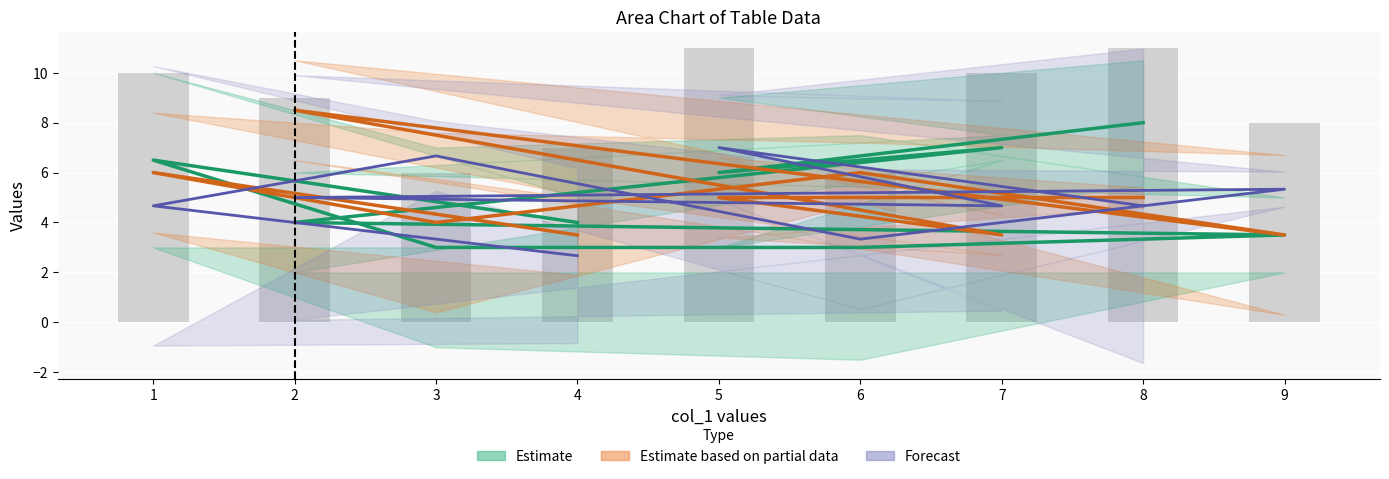

At how many categories does at least one series exceed 2?

9